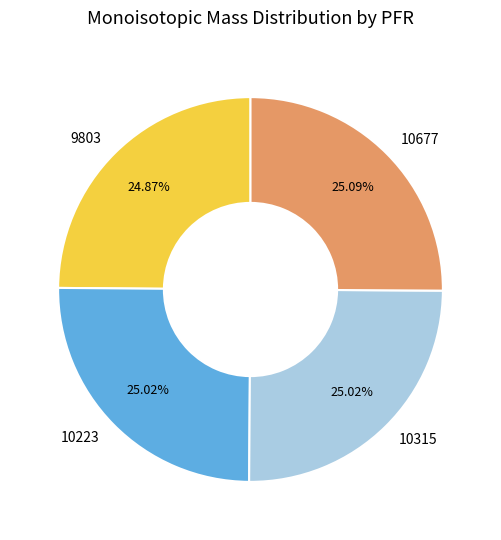

The 9803 slice represents 18% of the pie. True or false?

False